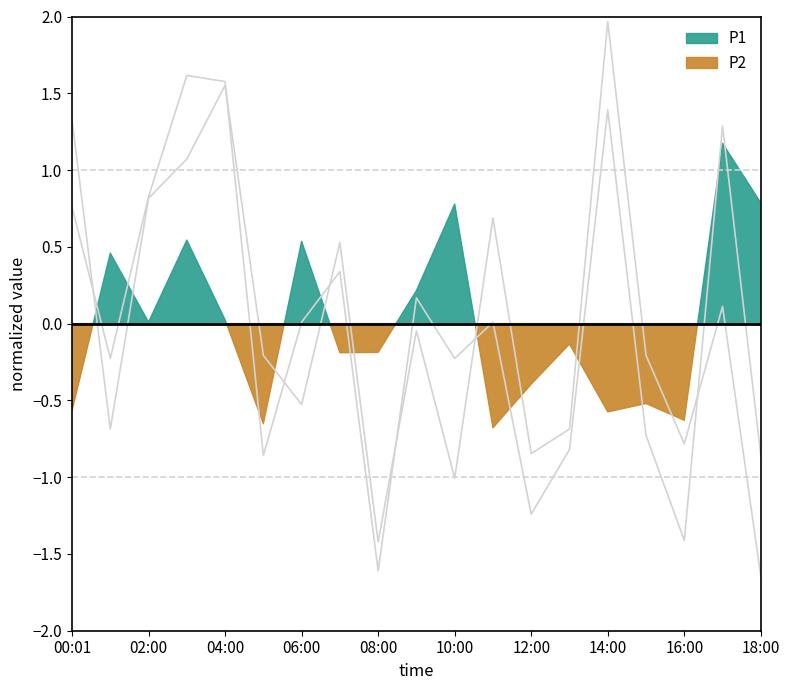

Which has a higher value, 09:00 or 12:00?

09:00